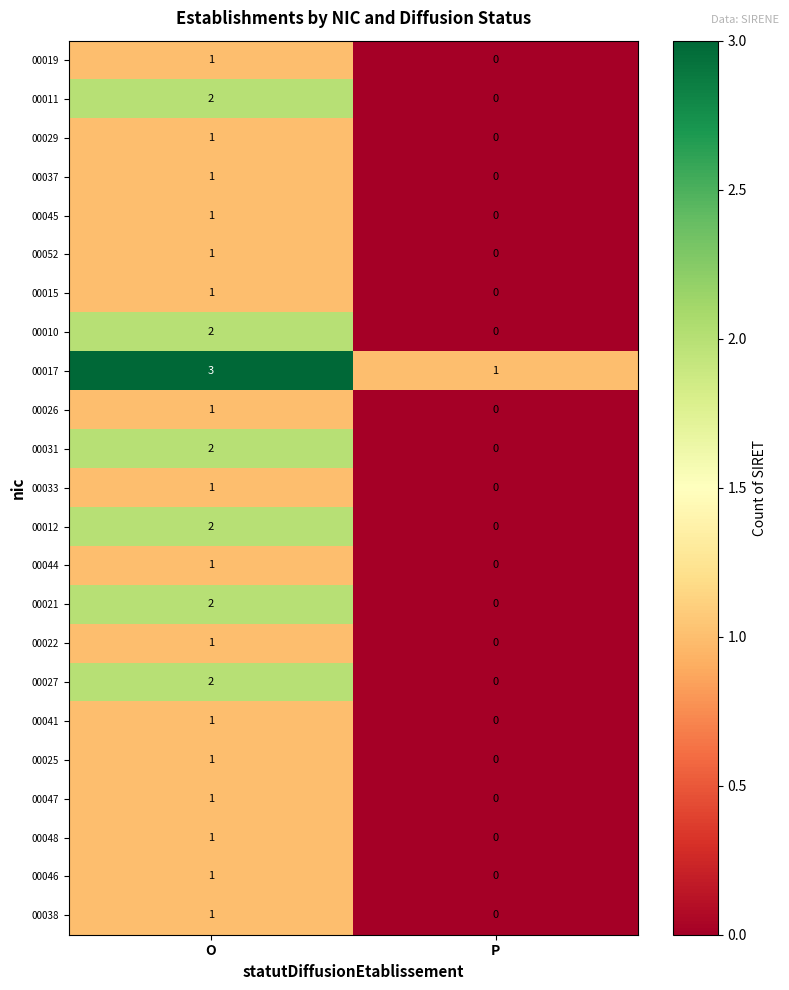

Where is 00026 nearest to the value 0?

P